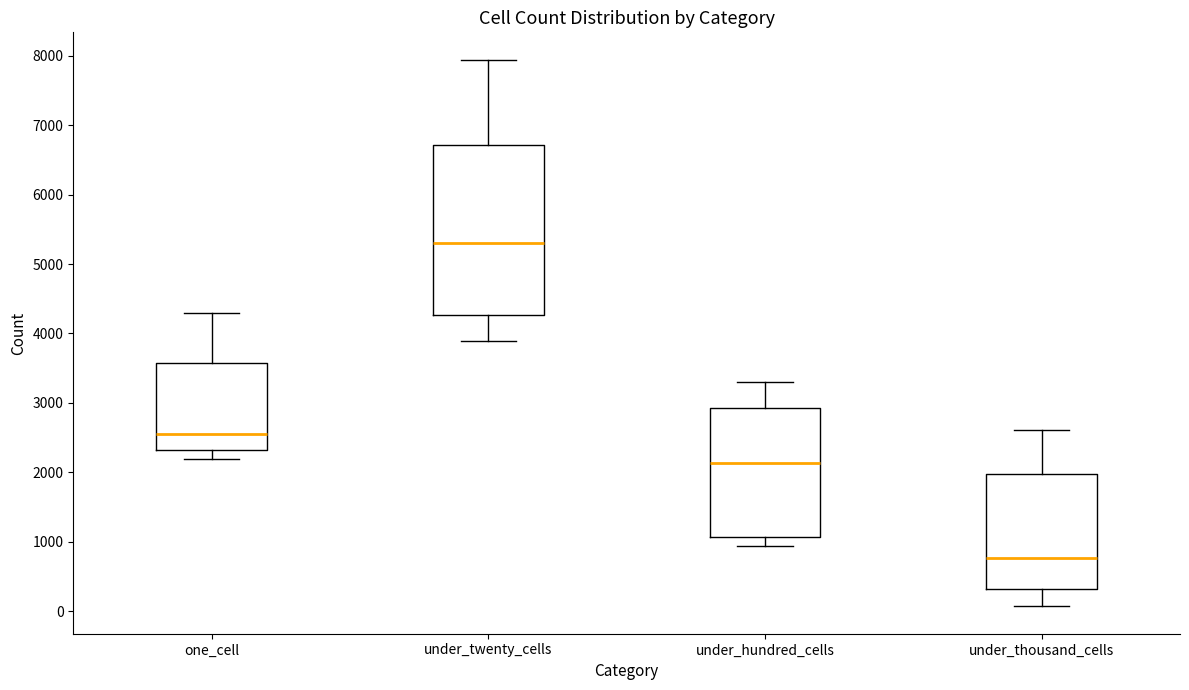

Where does the lower whisker of the box for under_twenty_cells end on the y-axis? The values are not printed on the chart, so give them approximately, as read against the axis.

3900